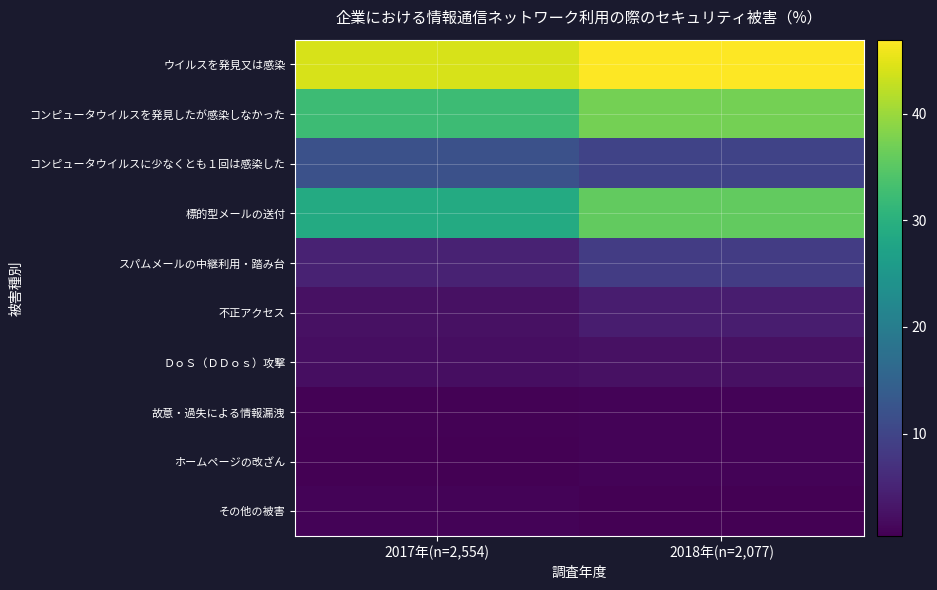

Reading left to right, what are all the values shown in this chart?

ウイルスを発見又は感染: 2017年(n=2,554)=44.1	2018年(n=2,077)=46.9
コンピュータウイルスを発見したが感染しなかった: 2017年(n=2,554)=32.3	2018年(n=2,077)=37.2
コンピュータウイルスに少なくとも１回は感染した: 2017年(n=2,554)=11.9	2018年(n=2,077)=9.7
標的型メールの送付: 2017年(n=2,554)=28.8	2018年(n=2,077)=35.7
スパムメールの中継利用・踏み台: 2017年(n=2,554)=4.8	2018年(n=2,077)=8.7
不正アクセス: 2017年(n=2,554)=2.5	2018年(n=2,077)=4.1
ＤｏＳ（ＤＤｏｓ）攻撃: 2017年(n=2,554)=2.1	2018年(n=2,077)=2.4
故意・過失による情報漏洩: 2017年(n=2,554)=0.7	2018年(n=2,077)=0.9
ホームページの改ざん: 2017年(n=2,554)=0.4	2018年(n=2,077)=0.8
その他の被害: 2017年(n=2,554)=0.9	2018年(n=2,077)=0.5